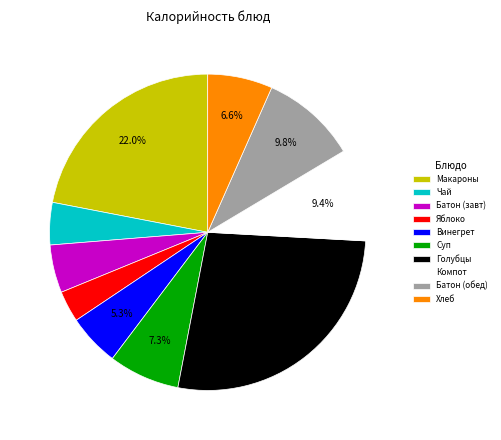

Approximately how many times larger is the value at Яблоко compared to Суп?

0.4